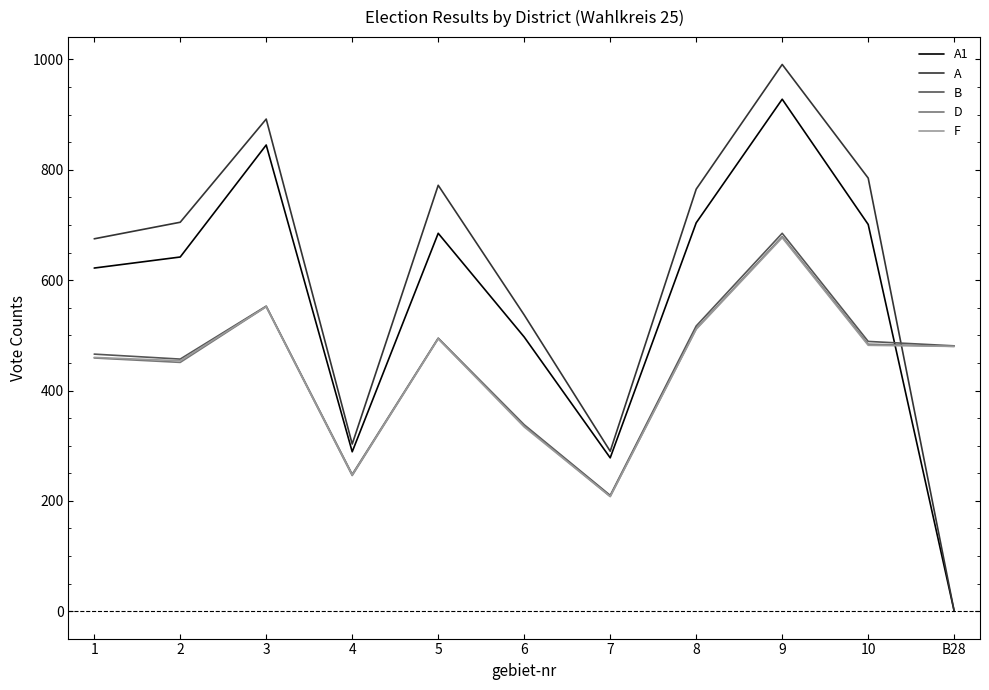

What position from the right is 9?

3